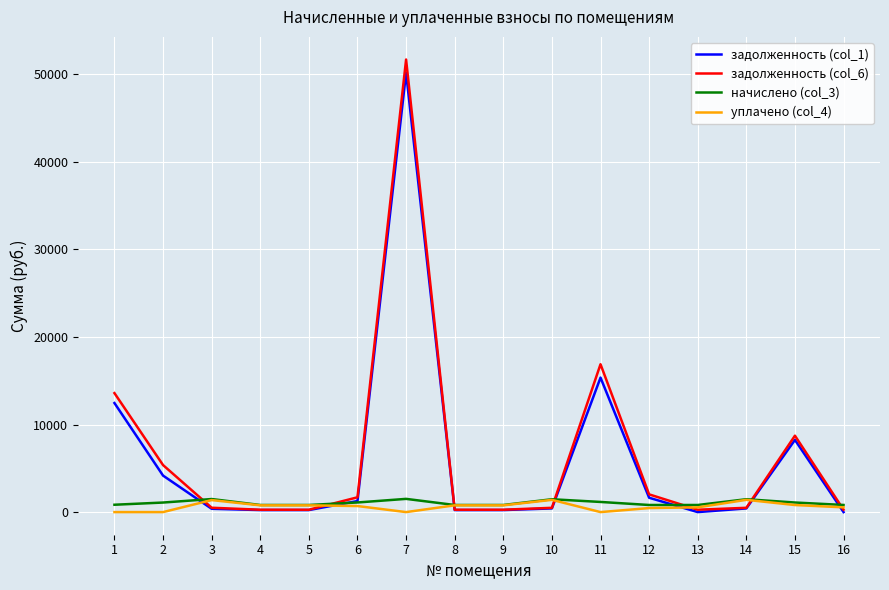

The value of задолженность (col_6) at 15 is 15065.3. True or false?

False